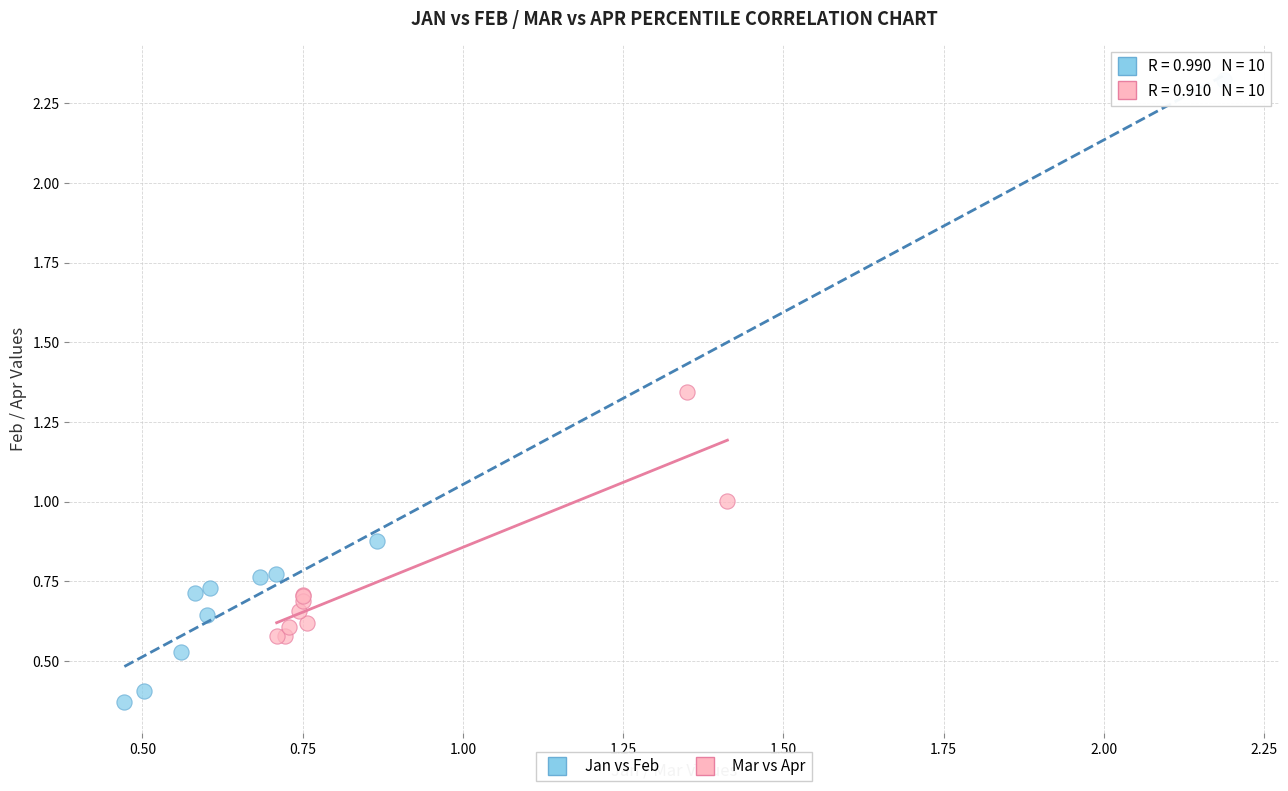

Which series contains the highest Y value?

Jan vs Feb